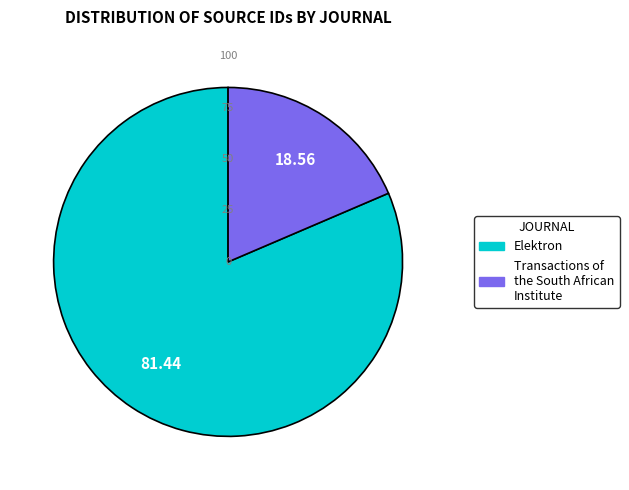

How many slices are in this pie chart?

2